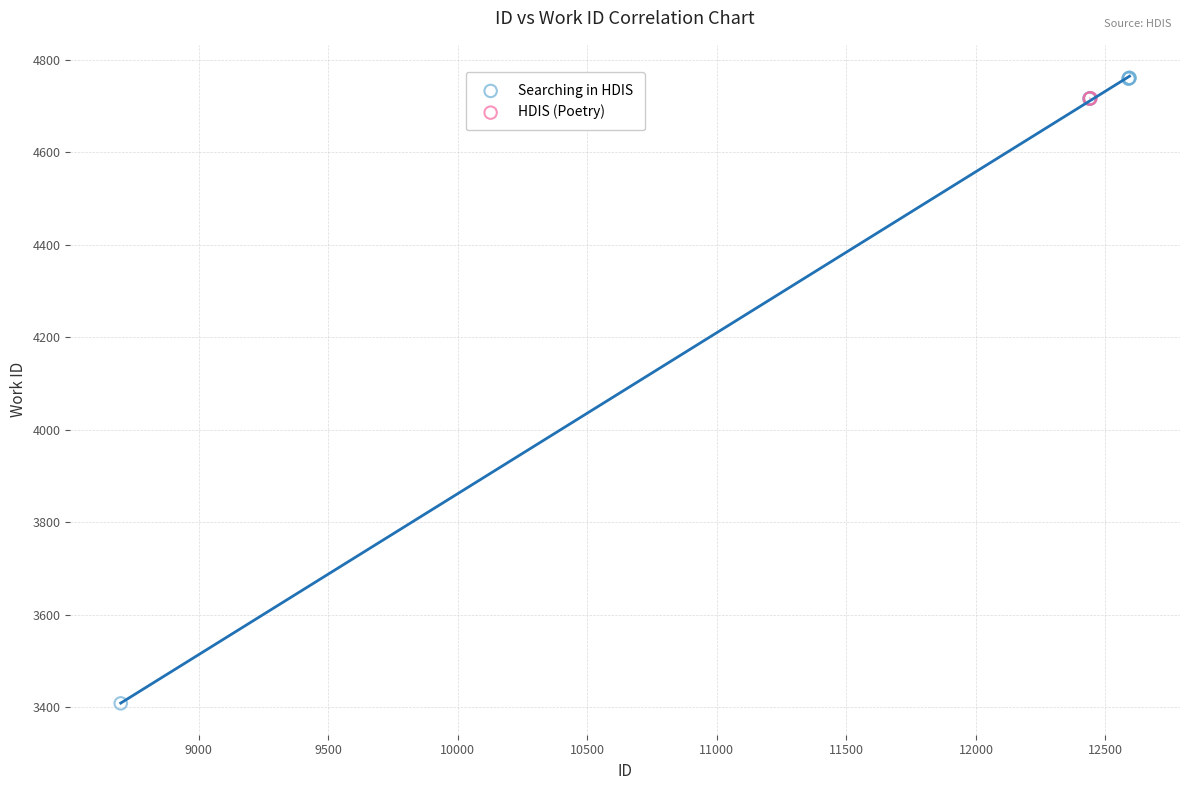

What are all the series names shown in the legend?

Searching in HDIS, HDIS (Poetry)